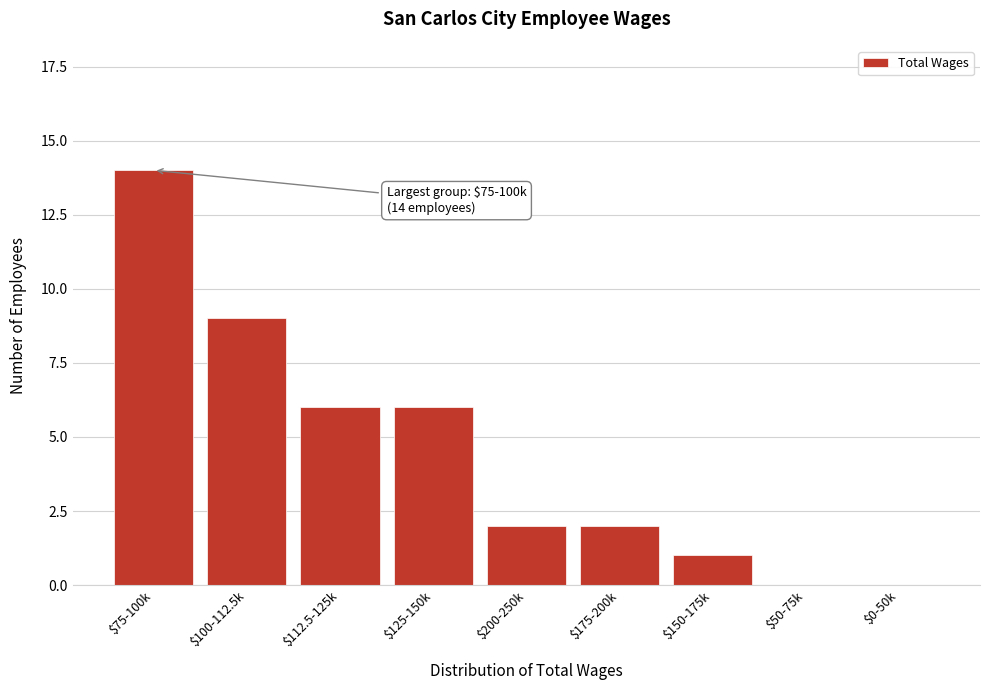

What is the greatest value displayed?

14